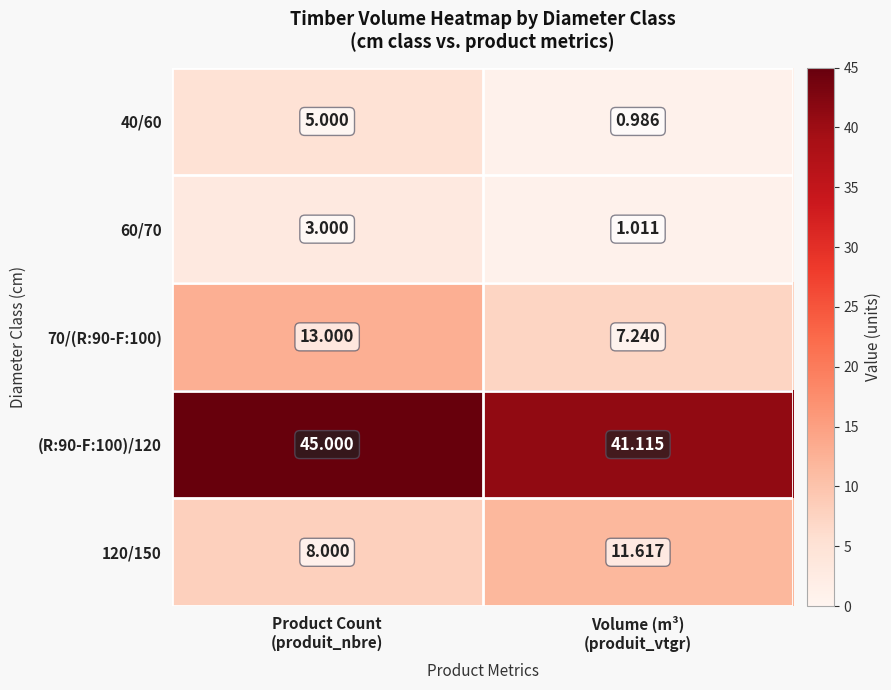

Between Product Count
(produit_nbre) and Volume (m³)
(produit_vtgr), which series saw the biggest shift?

70/(R:90-F:100)